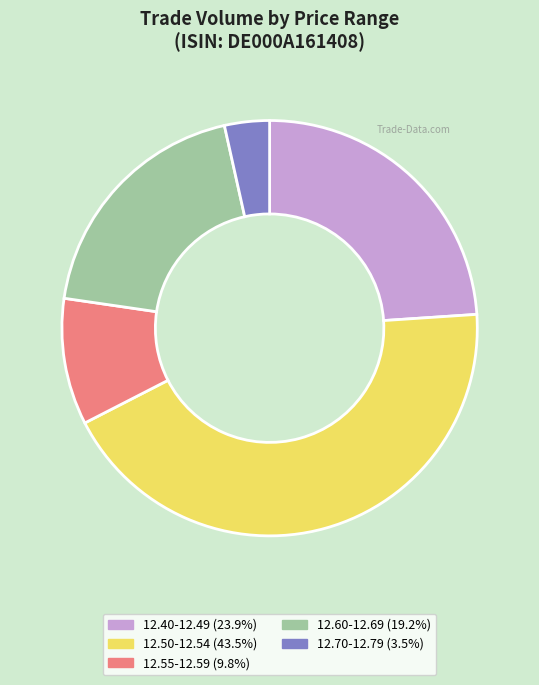

Is there a majority slice in this chart?

No